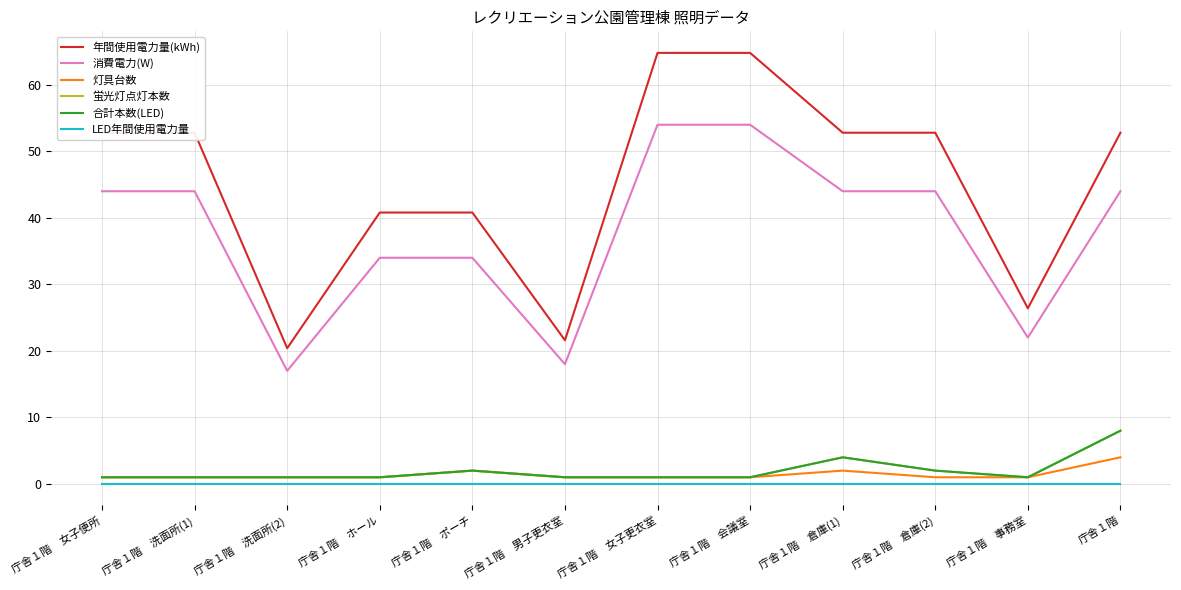

Is it true that LED年間使用電力量 equals 0.0 at 庁舎１階　女子更衣室?

True